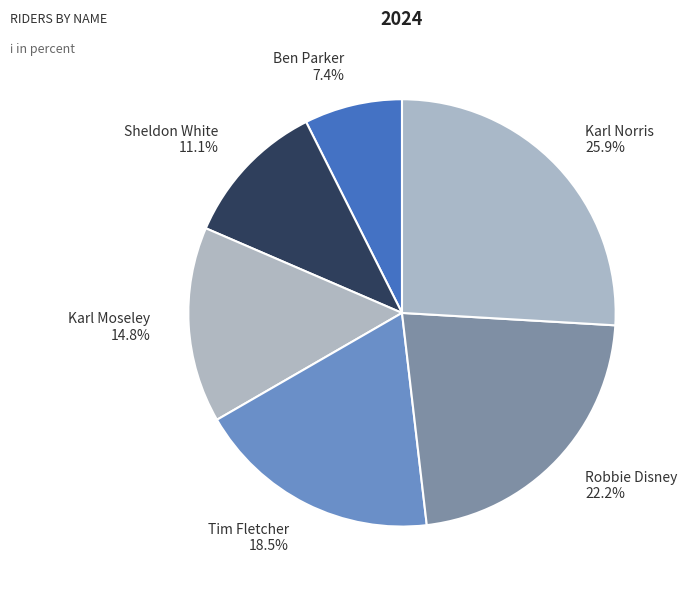

How many slices are in this pie chart?

6